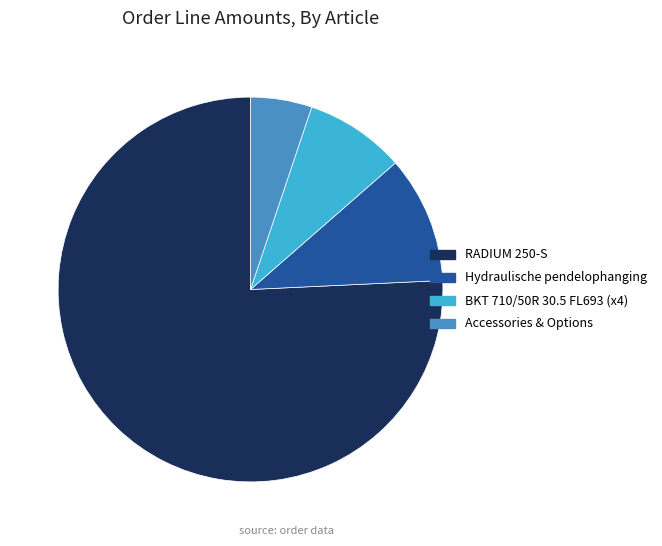

Is there any slice that represents more than half of the pie?

Yes